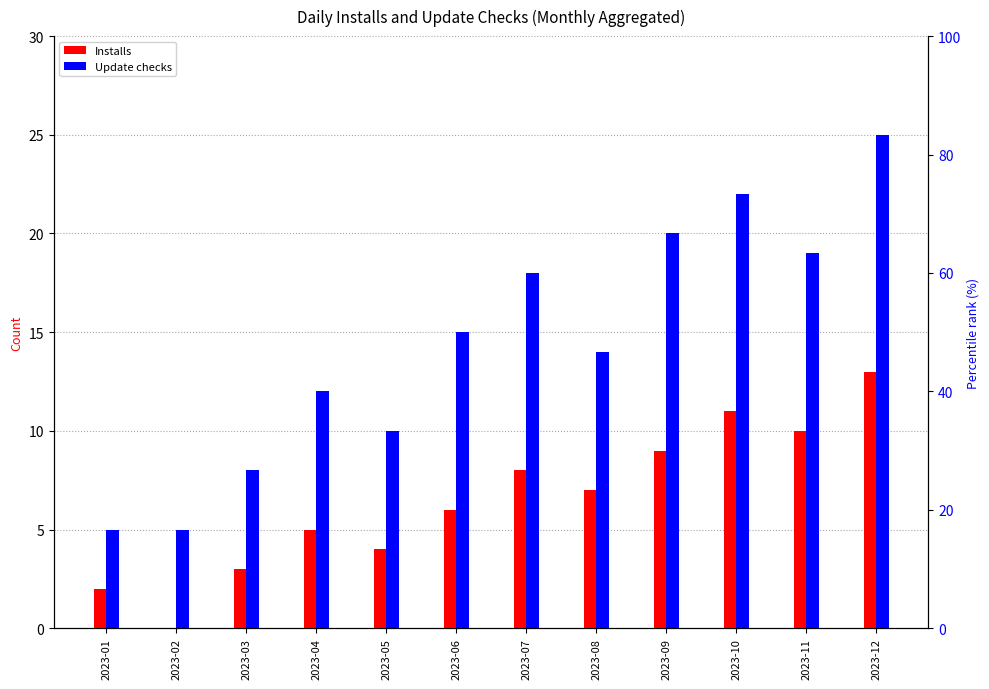

Where is Installs nearest to the value 6?

2023-06